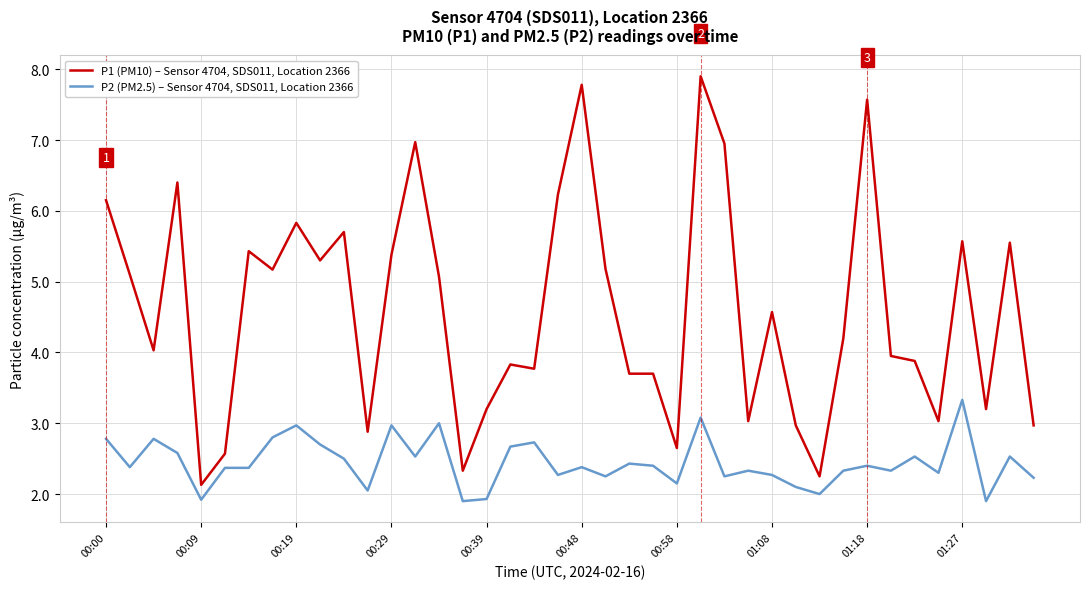

What is the greatest value displayed?

7.9